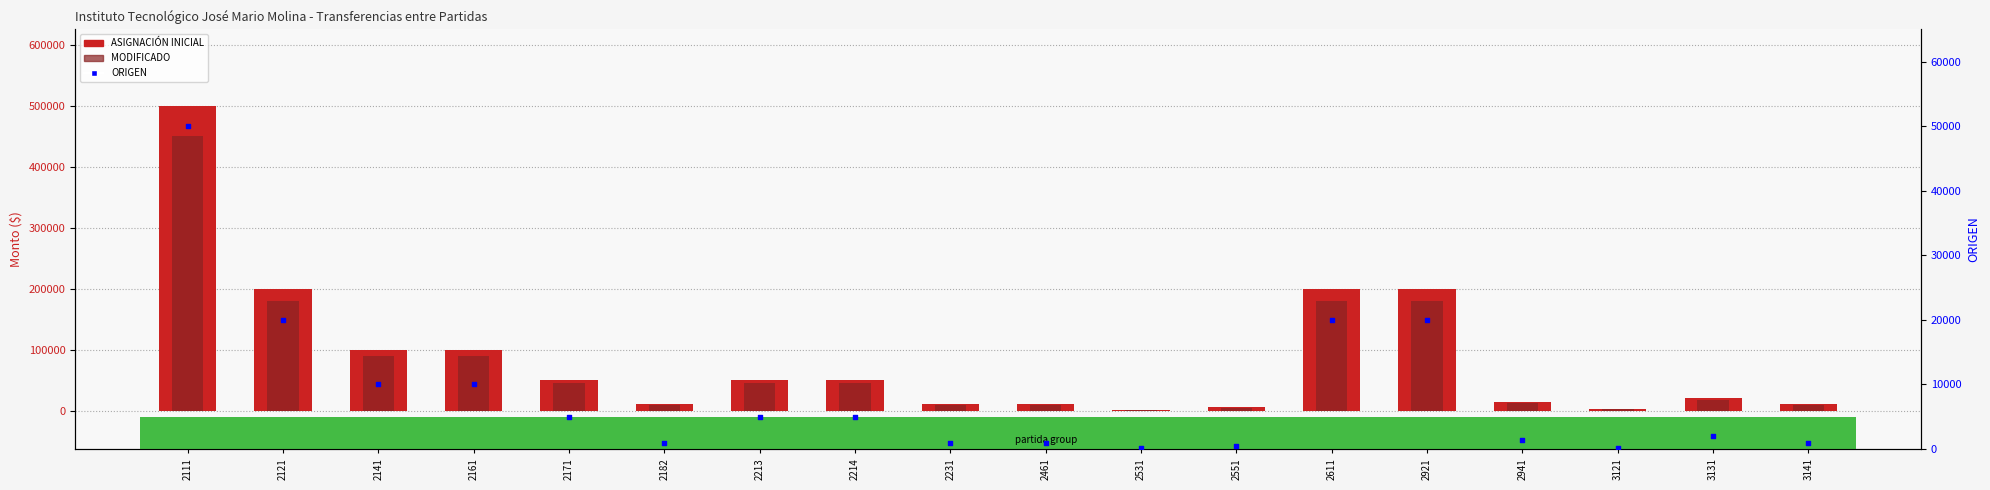

What are all the series names shown in the legend?

ASIGNACIÓN INICIAL, MODIFICADO, ORIGEN